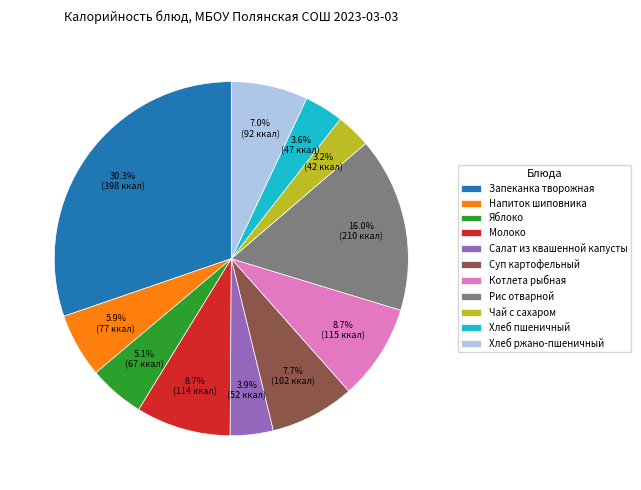

What is the ratio of the value at Молоко to the value at Хлеб ржано-пшеничный?

1.2